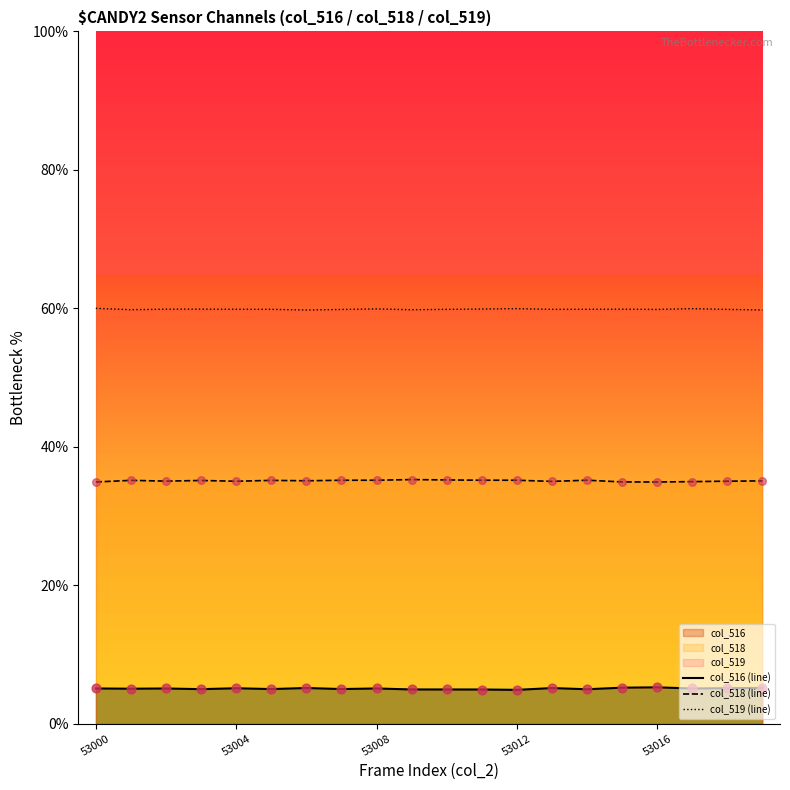

Which series reaches the maximum Y coordinate?

col_519 (line)